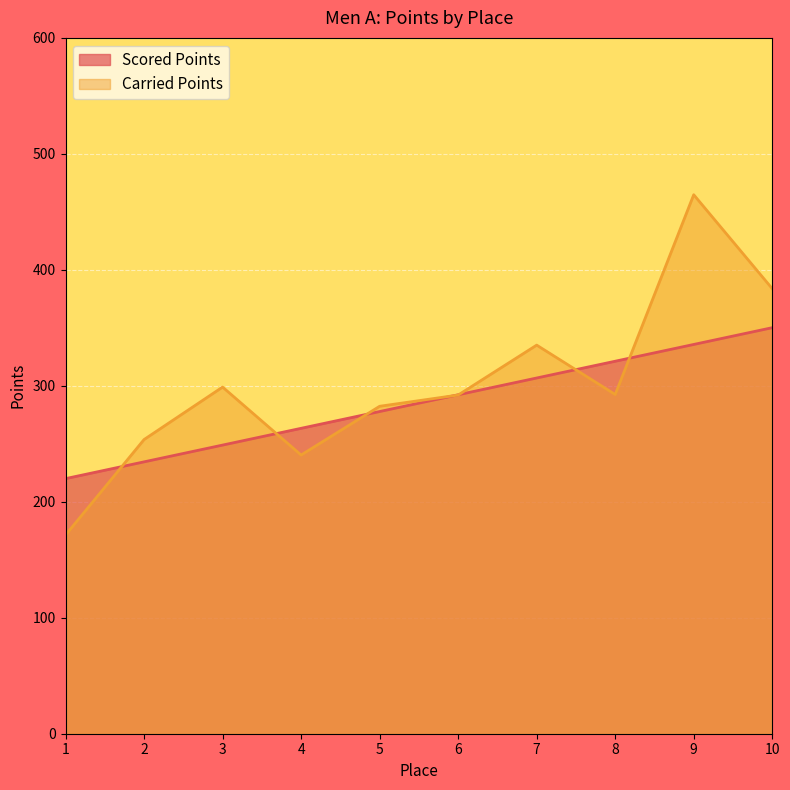

How many times do Carried Points and Scored Points cross each other?

7